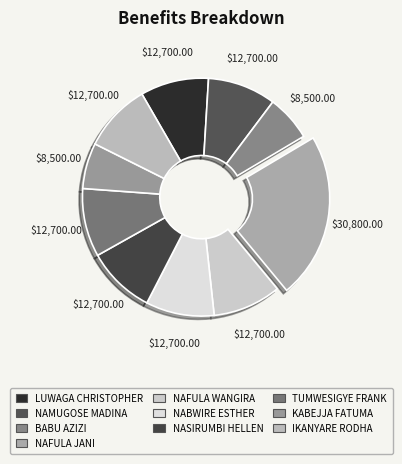

How many segments does this pie chart have?

10